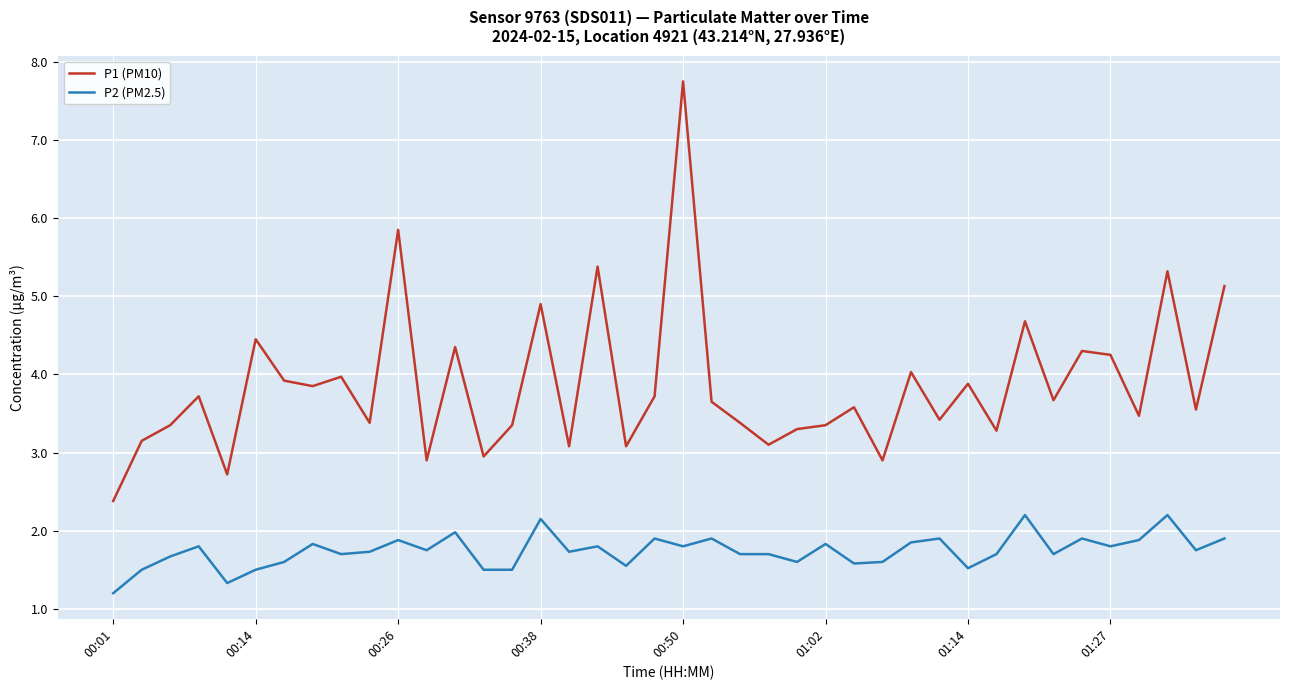

True or false: P2 (PM2.5) and P1 (PM10) intersect in this chart.

False